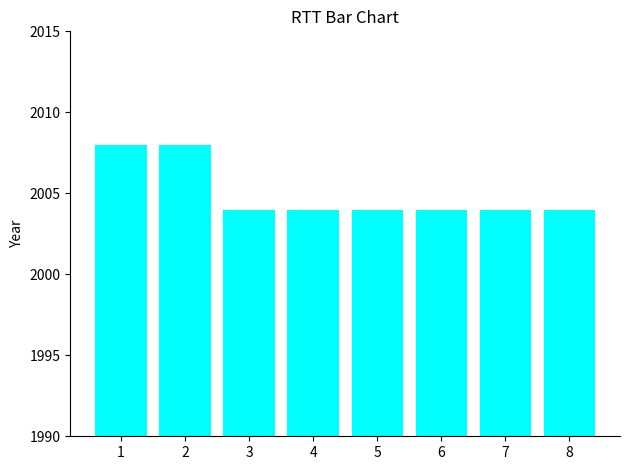

What is the sum of all values?

16040